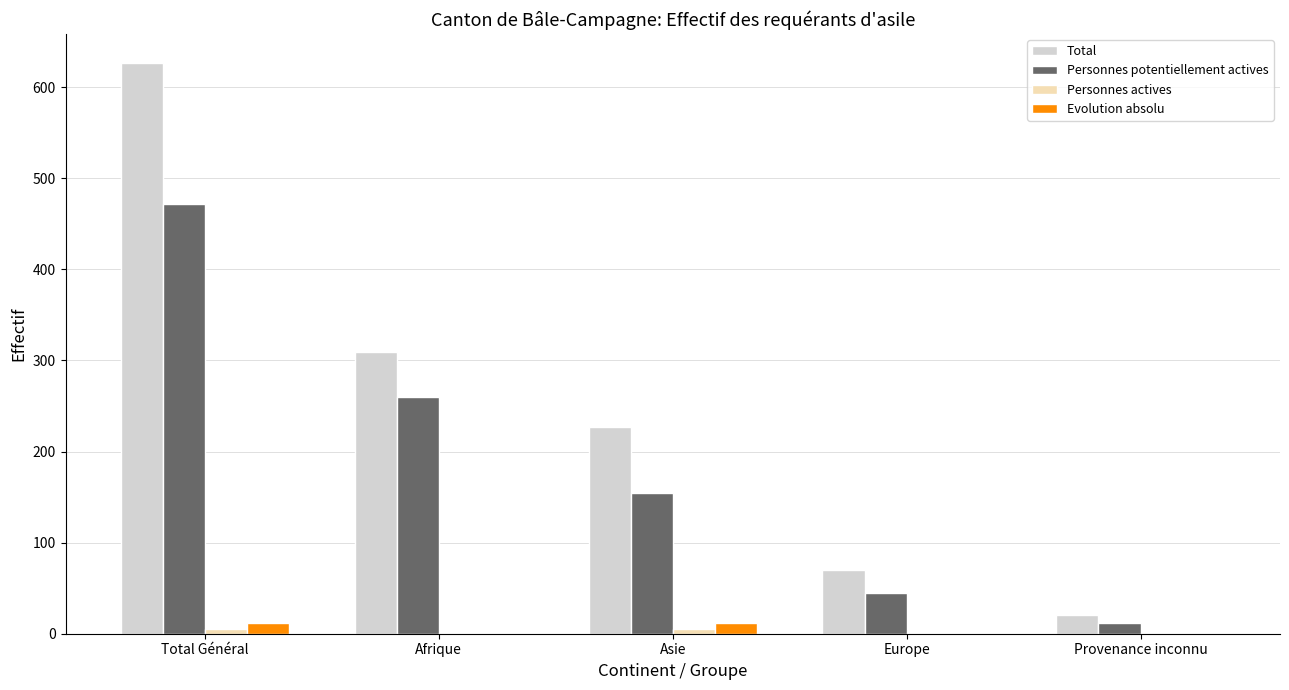

At which category is the sum across all series the highest?

Total Général